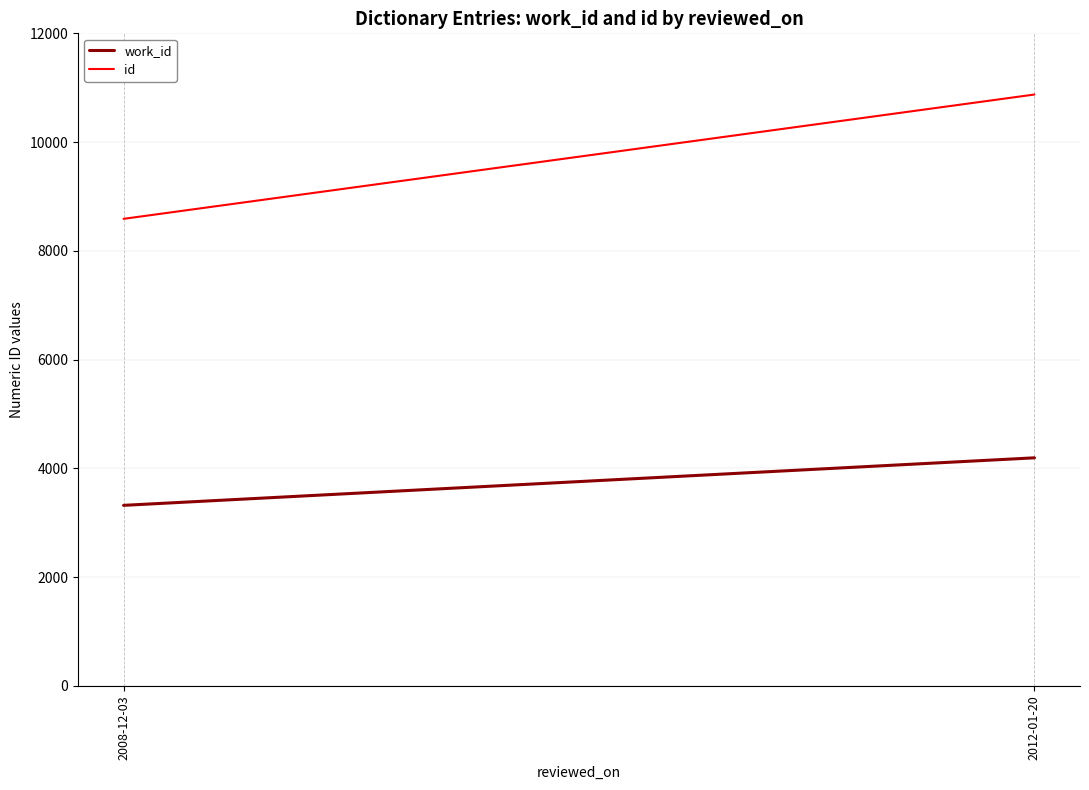

At how many categories does at least one series exceed 6092?

2